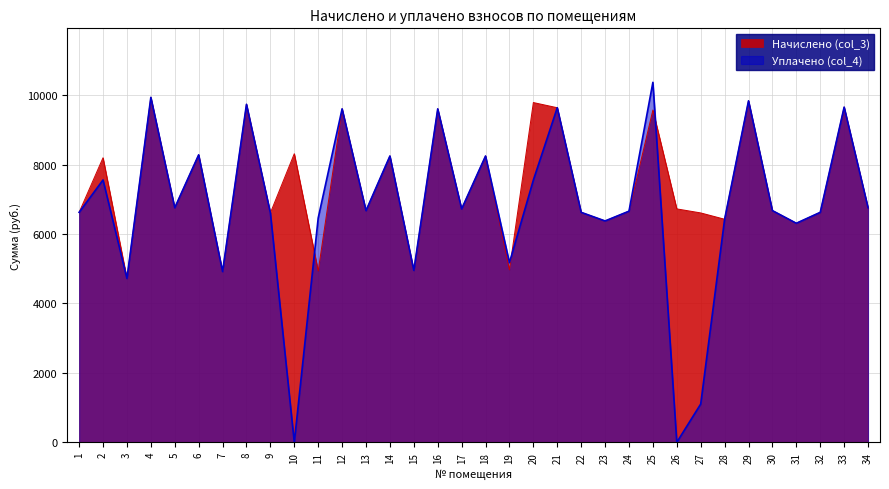

Reading left to right, transcribe all the data shown in this chart.

Начислено (col_3): 6624.0	8197.2	4719.6	9936.0	6756.5	8280.0	4918.3	9737.3	6607.4	8313.1	4934.9	9604.8	6673.7	8246.9	4951.4	9604.8	6723.4	8246.9	4968.0	9787.2	9637.9	6624.0	6375.6	6657.1	9571.7	6723.4	6607.4	6425.3	9836.6	6673.7	6309.4	6624.0	9654.5	6756.5
Уплачено (col_4): 6624.0	7557.8	4719.6	9936.5	6756.5	8280.0	4918.3	9735.8	6607.4	0.0	6460.6	9604.8	6673.7	8246.9	4951.4	9604.8	6723.4	8246.9	5175.0	7554.2	9637.9	6624.0	6375.6	6657.1	10369.3	0.0	1101.2	6425.3	9836.6	6673.7	6309.4	6624.0	9654.5	6756.5